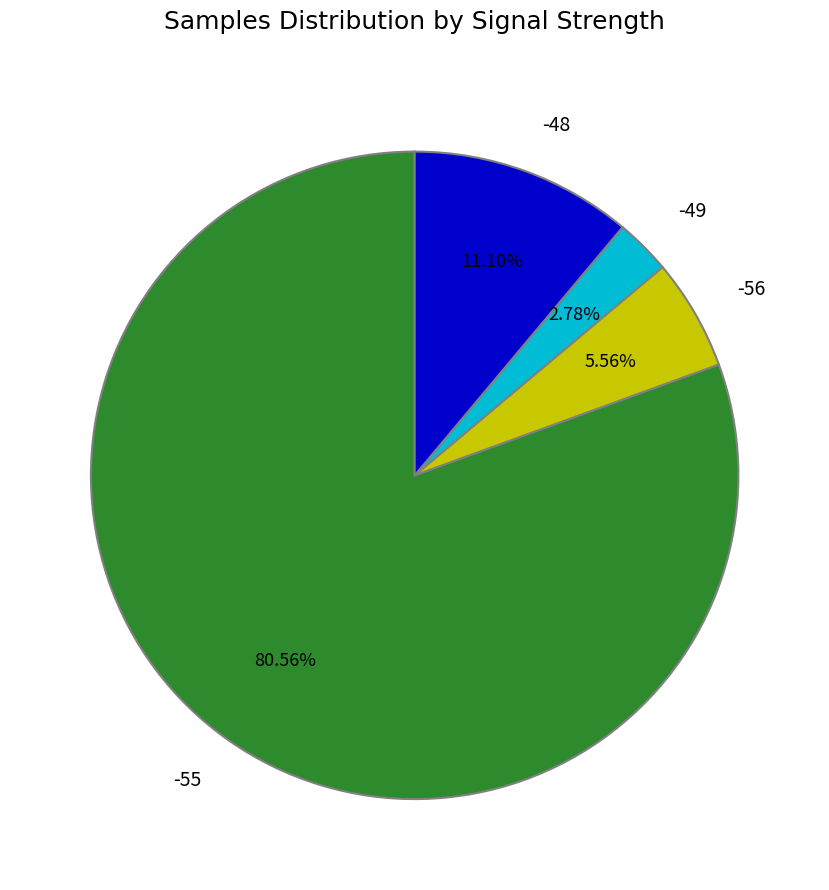

How many slices are in this pie chart?

4